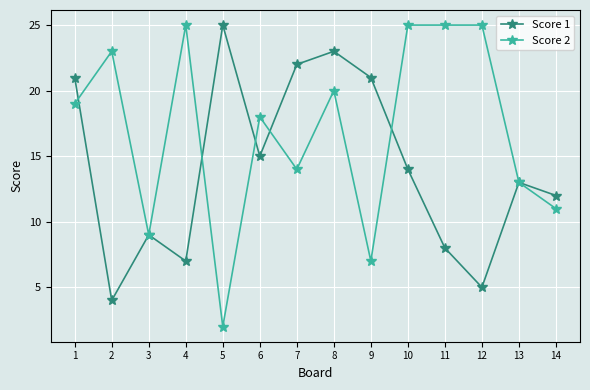

At 5, list the series in order from smallest to largest.

Score 2, Score 1